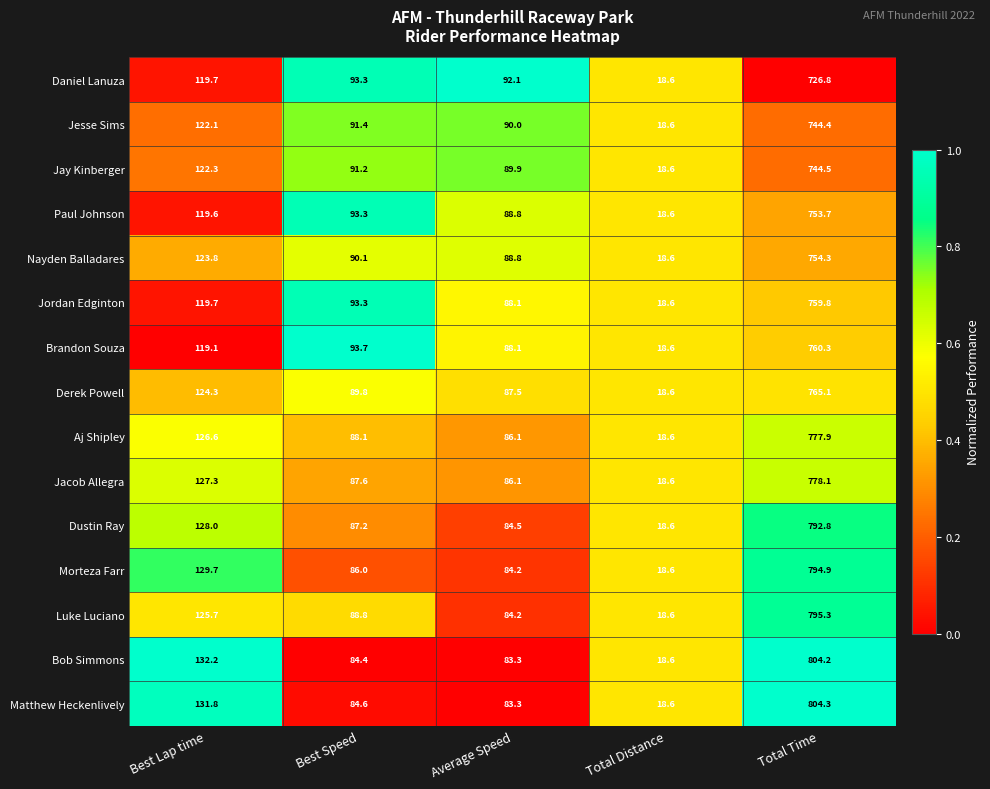

True or false: Matthew Heckenlively has a value of 18.6 at Total Distance.

True